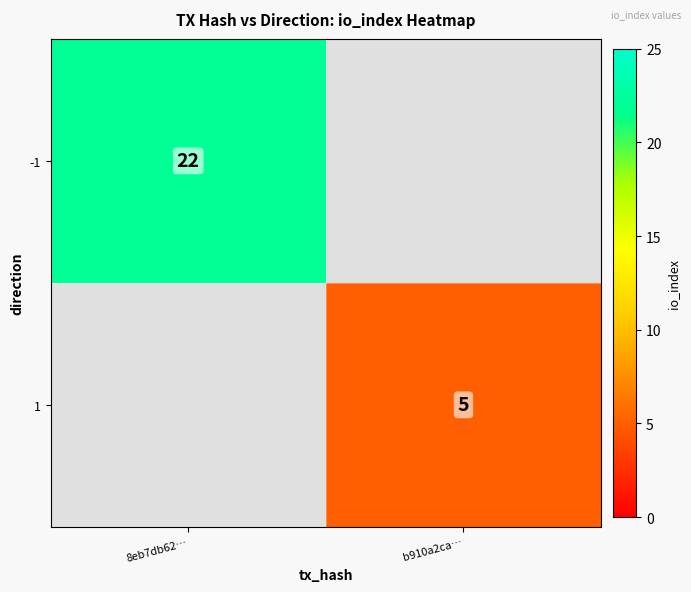

The value of -1 at 8eb7db62… is 22. True or false?

True